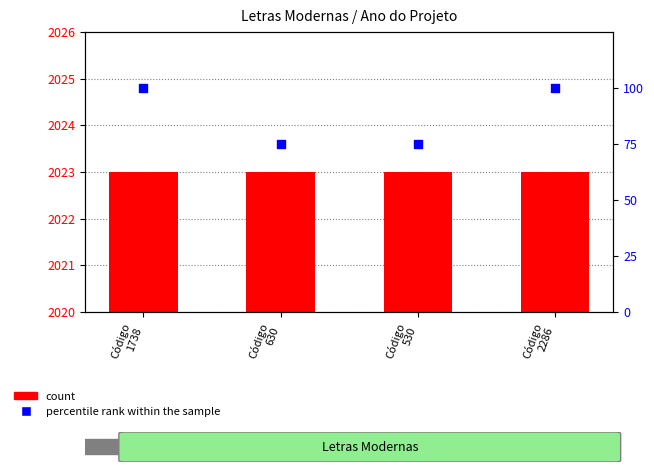

Is the value of percentile rank within the sample at Código
630 greater than the value of count at Código
2286?

No